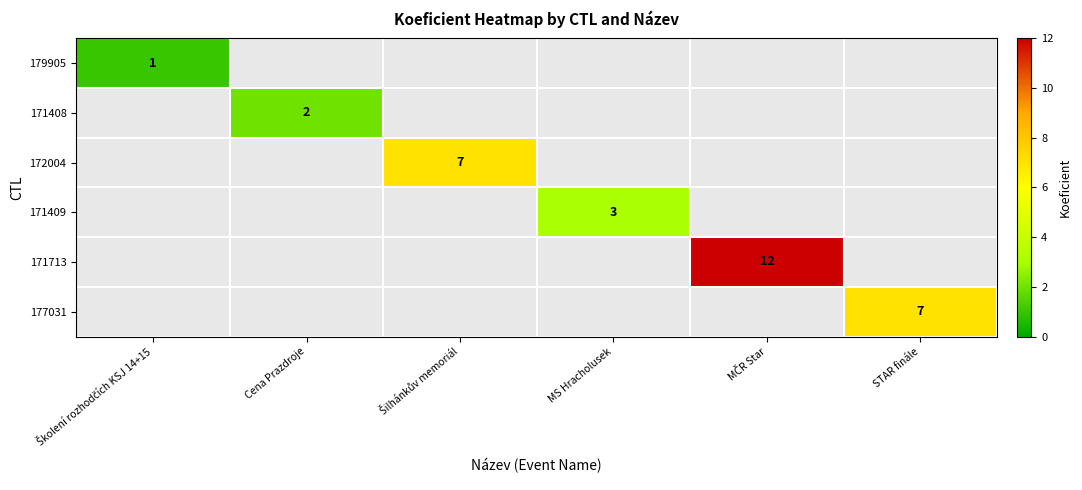

The value of 171409 at MS Hracholusek is 3. True or false?

True